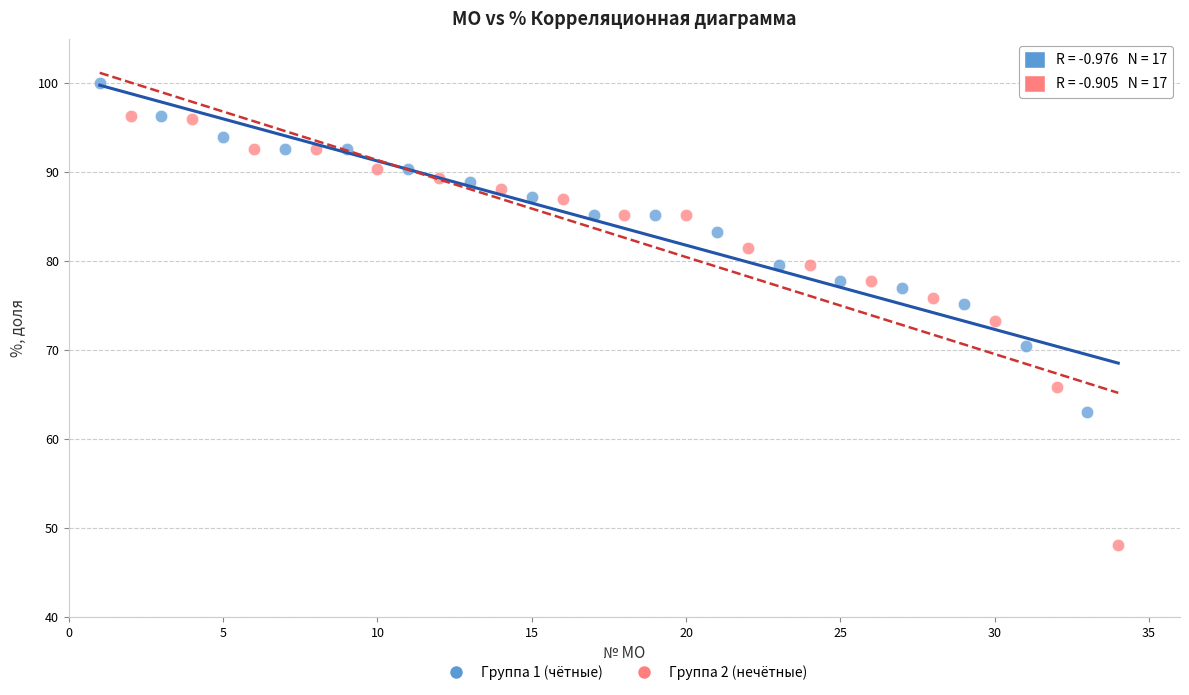

Which series reaches the minimum Y coordinate?

Группа 2 (нечётные)